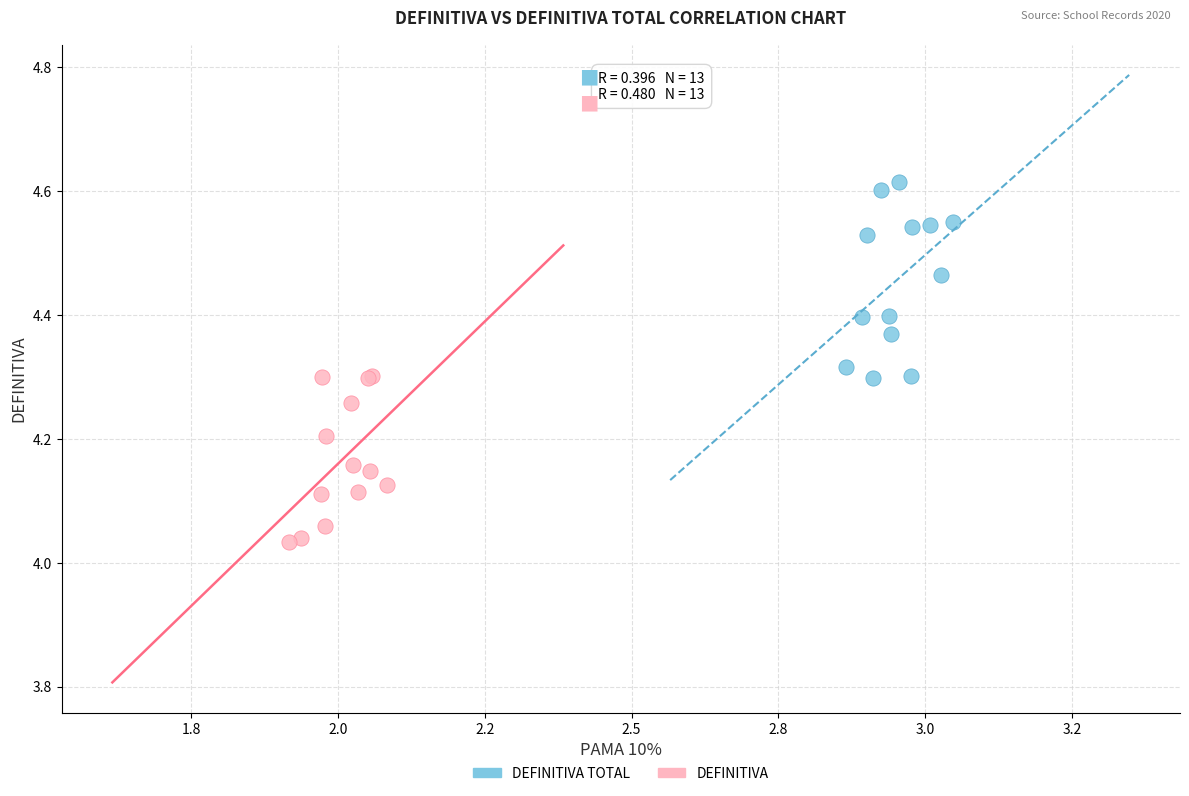

Which series reaches the minimum Y coordinate?

DEFINITIVA